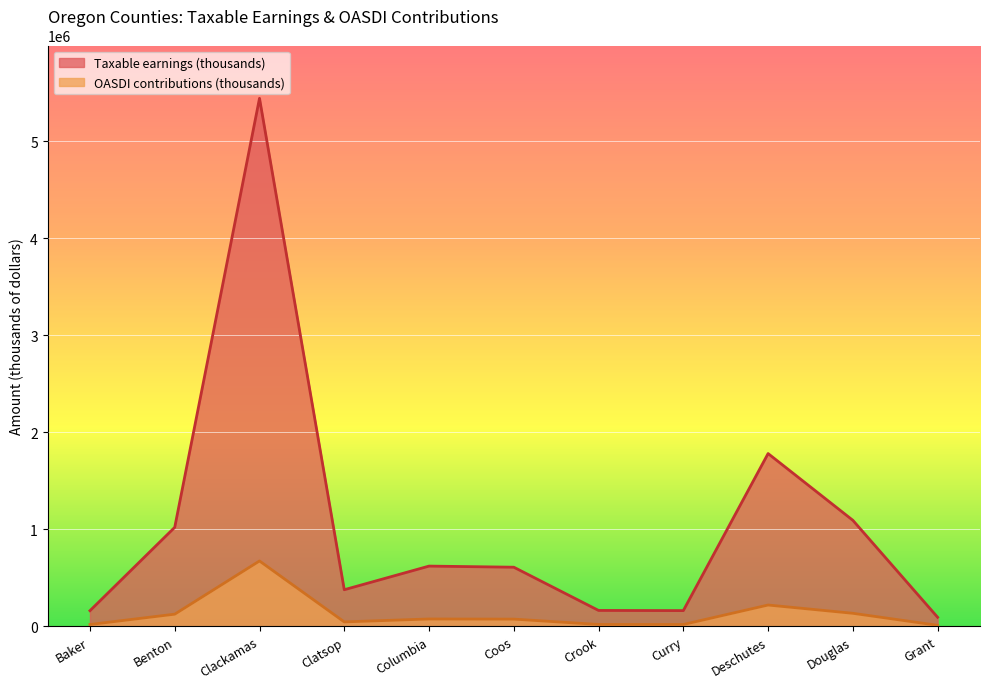

What is the label of the 2nd point from the right?

Douglas